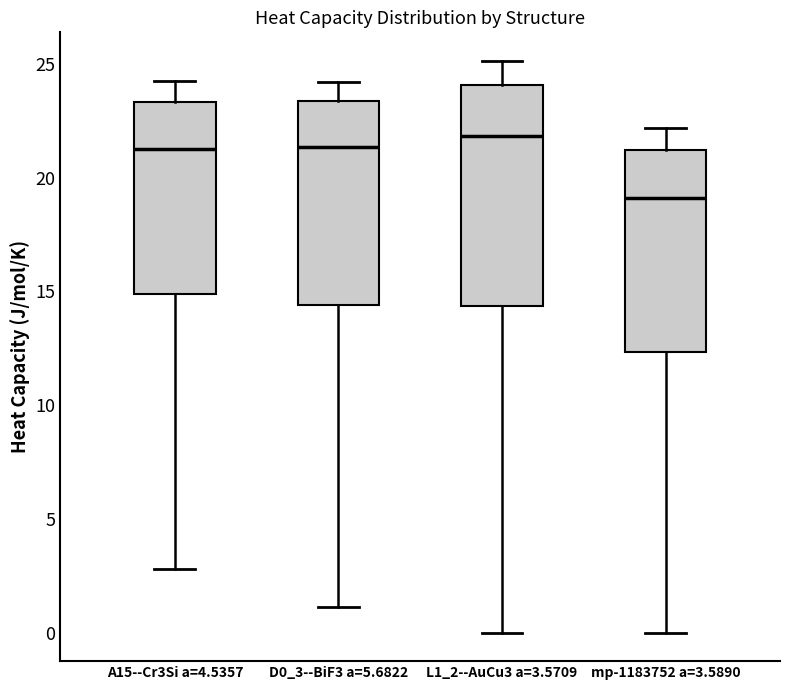

Comparing the boxes themselves (not the whiskers), which one is the tallest?

L1_2--AuCu3 a=3.5709